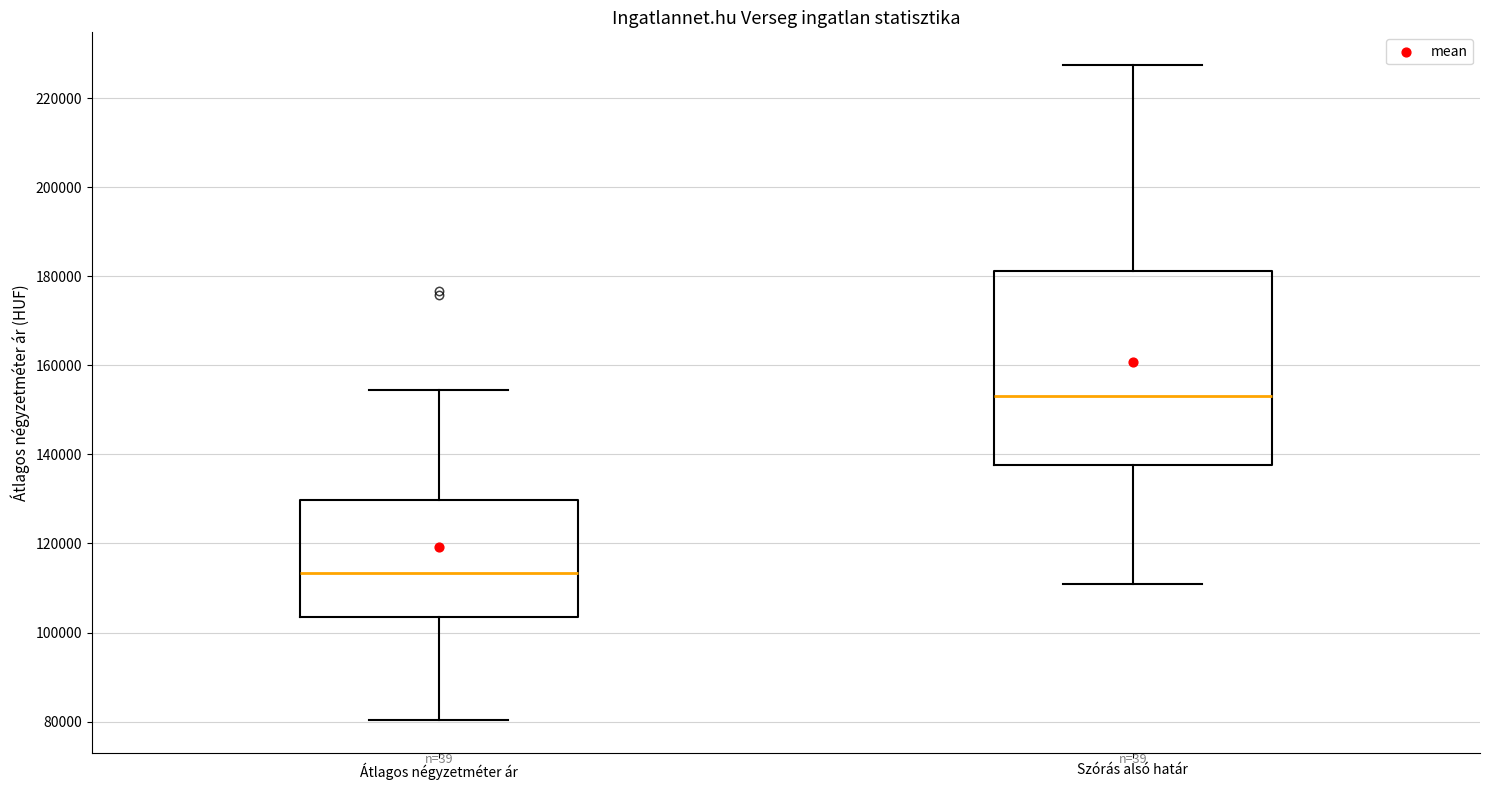

Reading left to right, read every box against the y-axis: the position of its median line, the range the box covers, and the ends of its whiskers. The values are not printed on the chart, so give them approximately, as read against the axis.

Átlagos négyzetméter ár: median 114000, box 104000 to 130000, whiskers 80000 to 154000
Szórás alsó határ: median 154000, box 138000 to 182000, whiskers 112000 to 228000